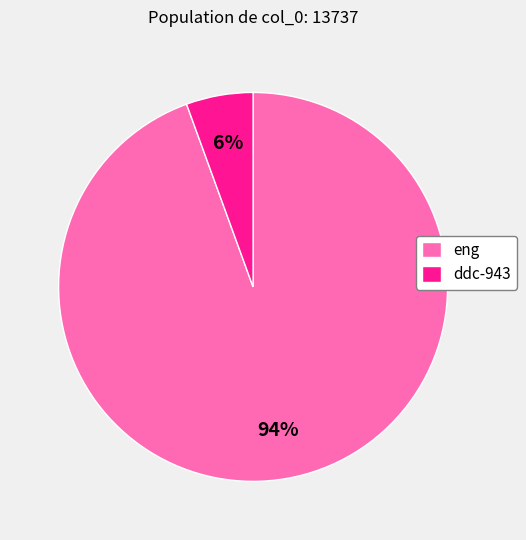

How many segments does this pie chart have?

2